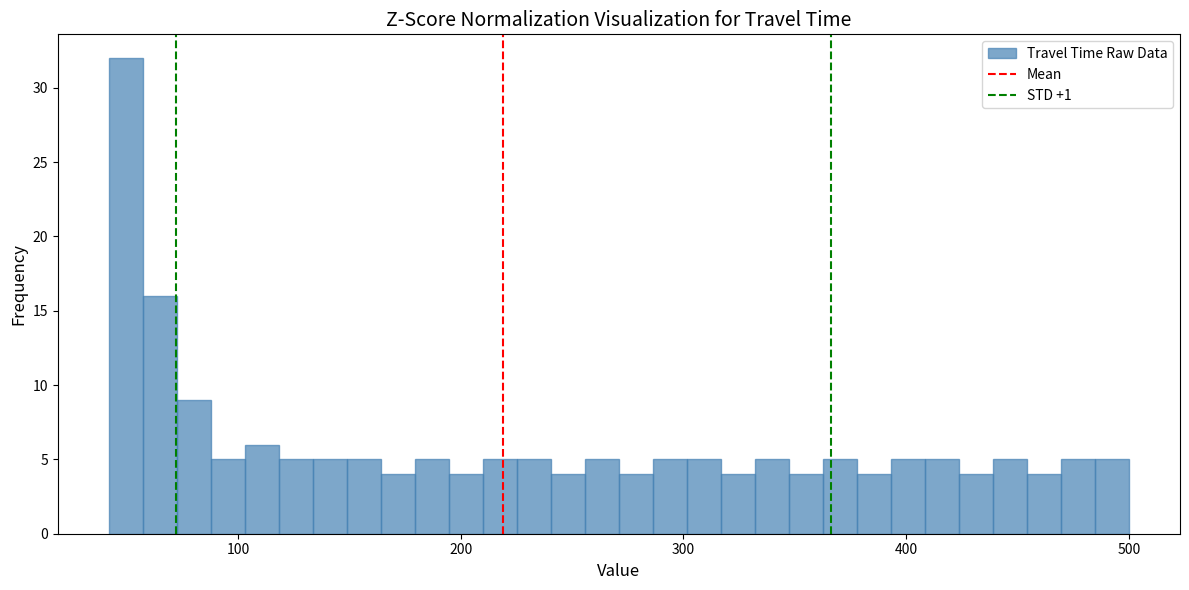

Read against the x-axis, roughly where is the centre of the tallest bar?

50